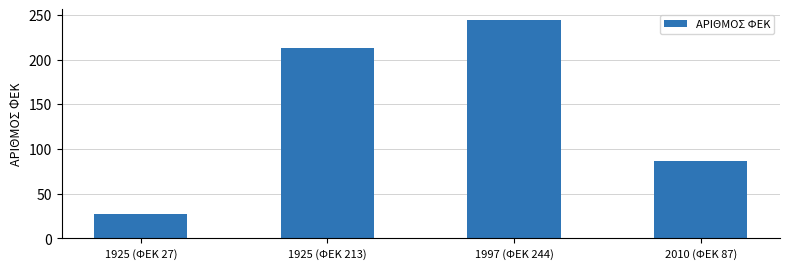

Which label corresponds to the smallest value in the chart?

1925 (ΦΕΚ 27)